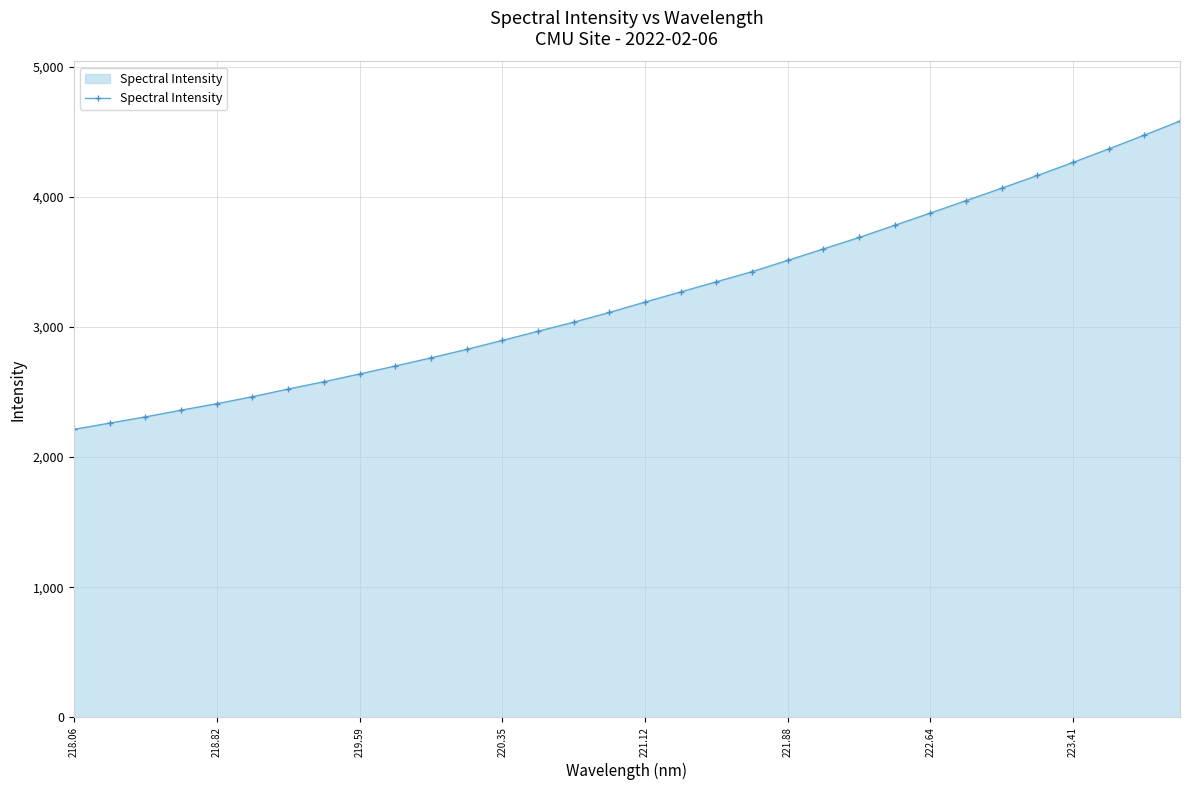

How many data points are less than 3191?

16